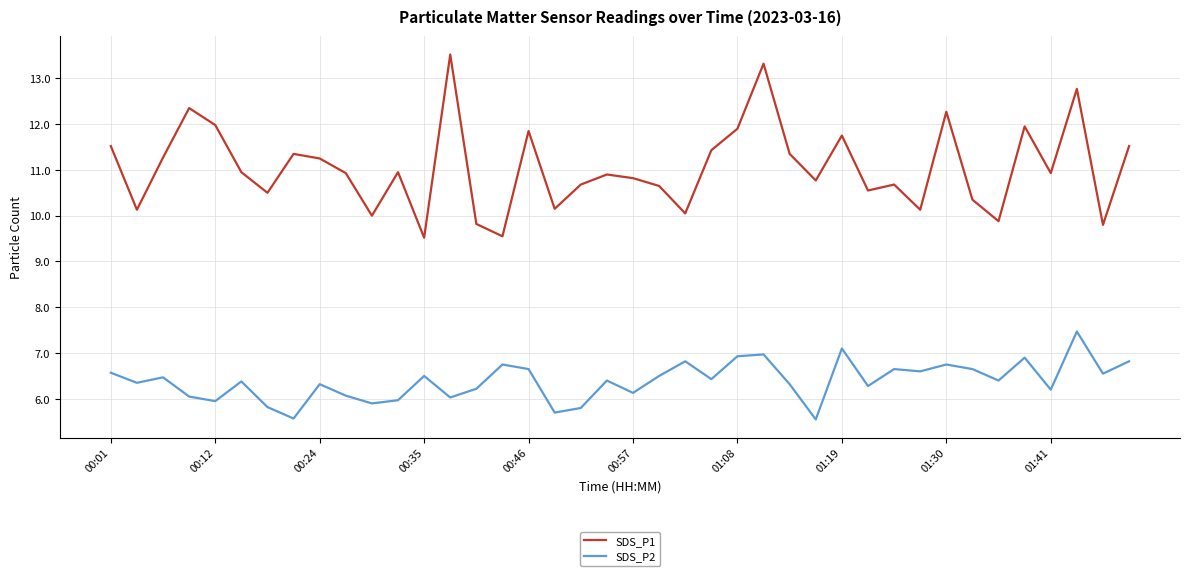

Which series has the largest range (max minus min)?

SDS_P1